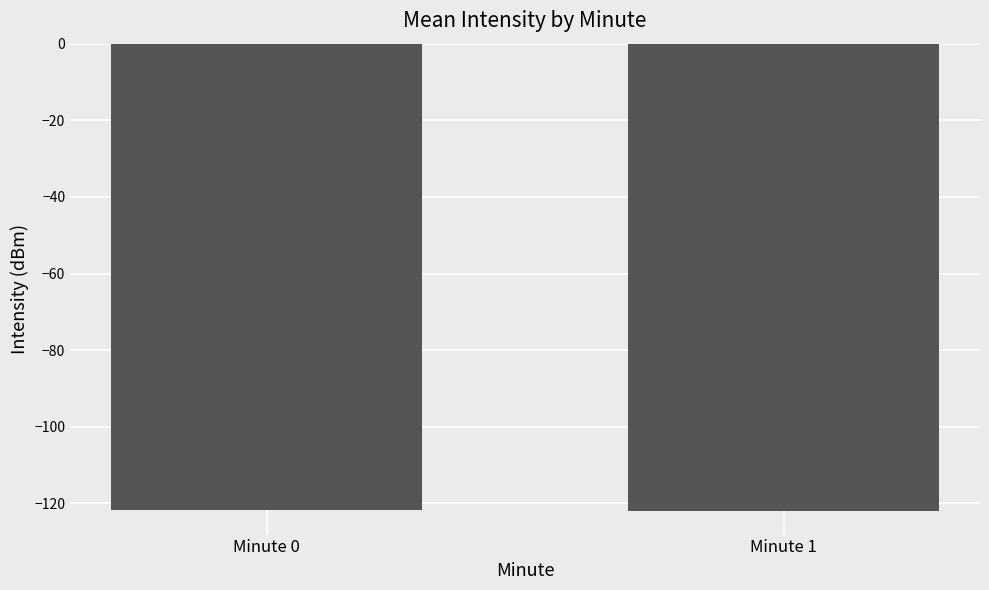

What is the greatest value displayed?

-121.7